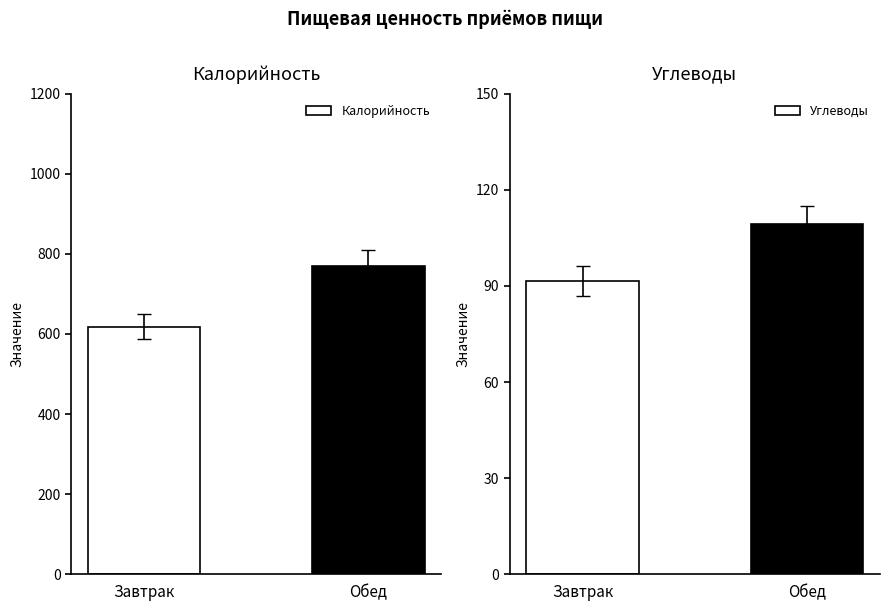

Which series has the largest range (max minus min)?

Калорийность